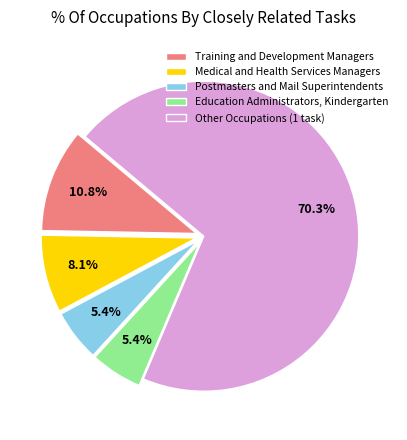

Which category has the biggest portion of the pie?

Other Occupations (1 task)